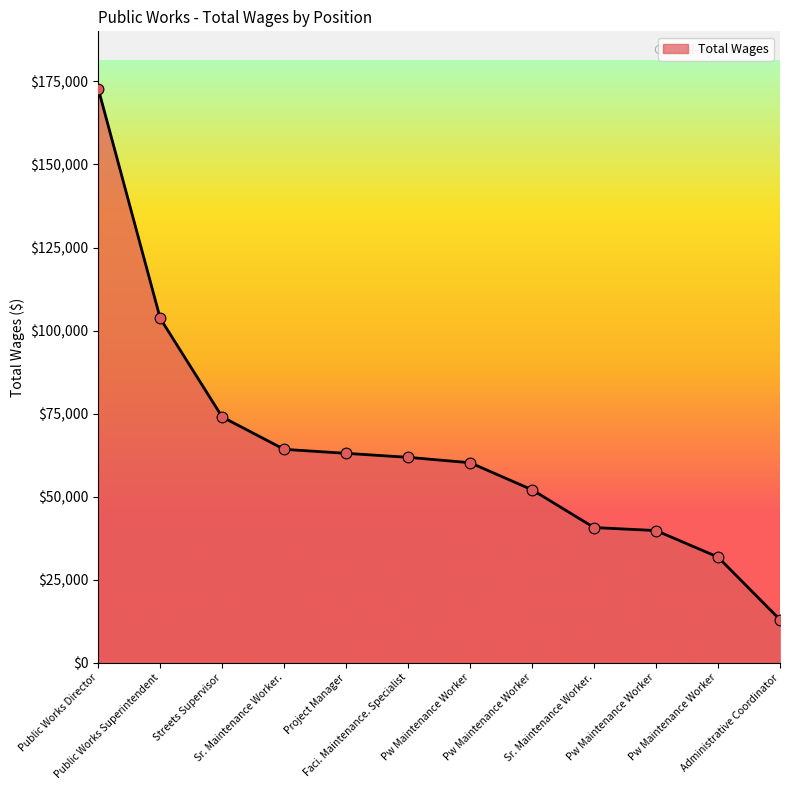

What is the change in value from Project Manager to Administrative Coordinator?

-50090